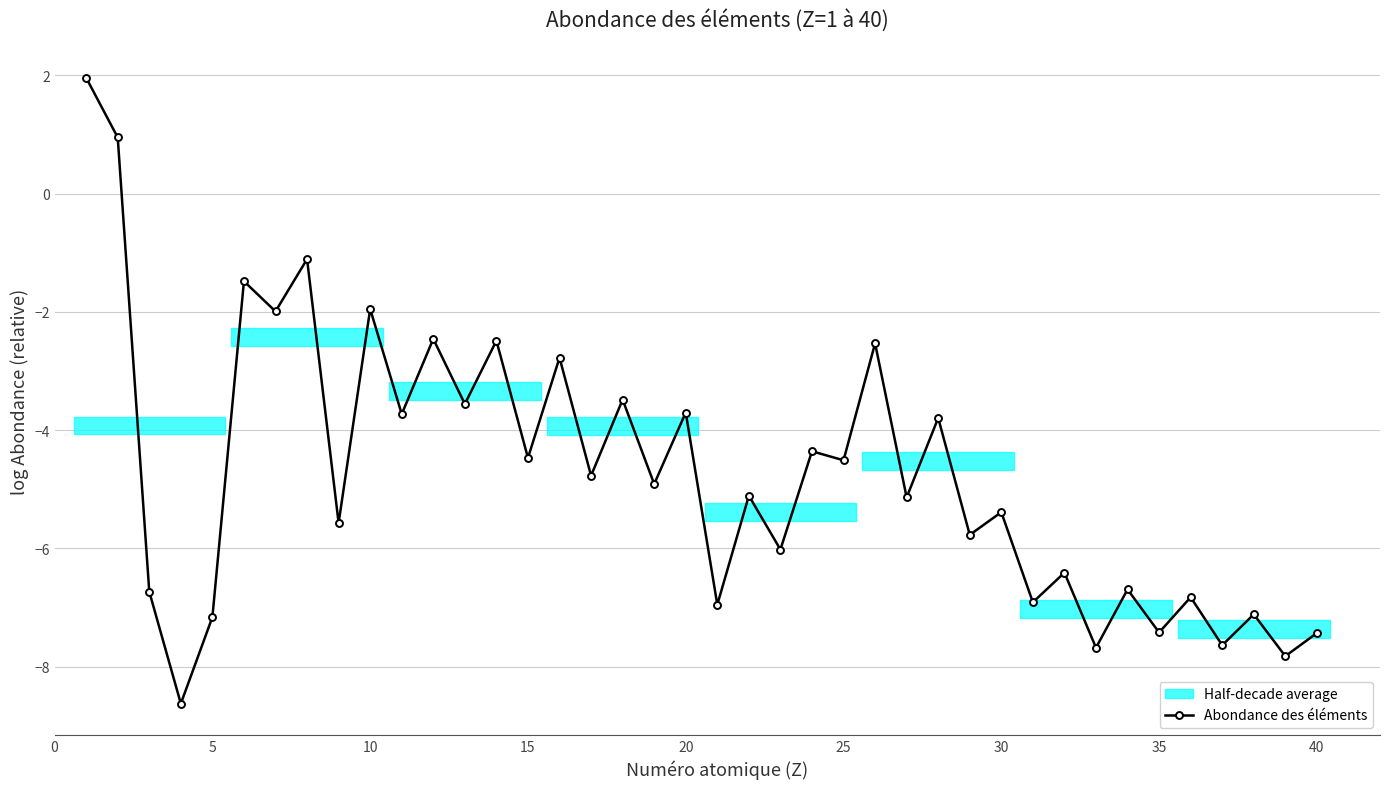

What is the lowest value of the Abondance des éléments series?

-8.6